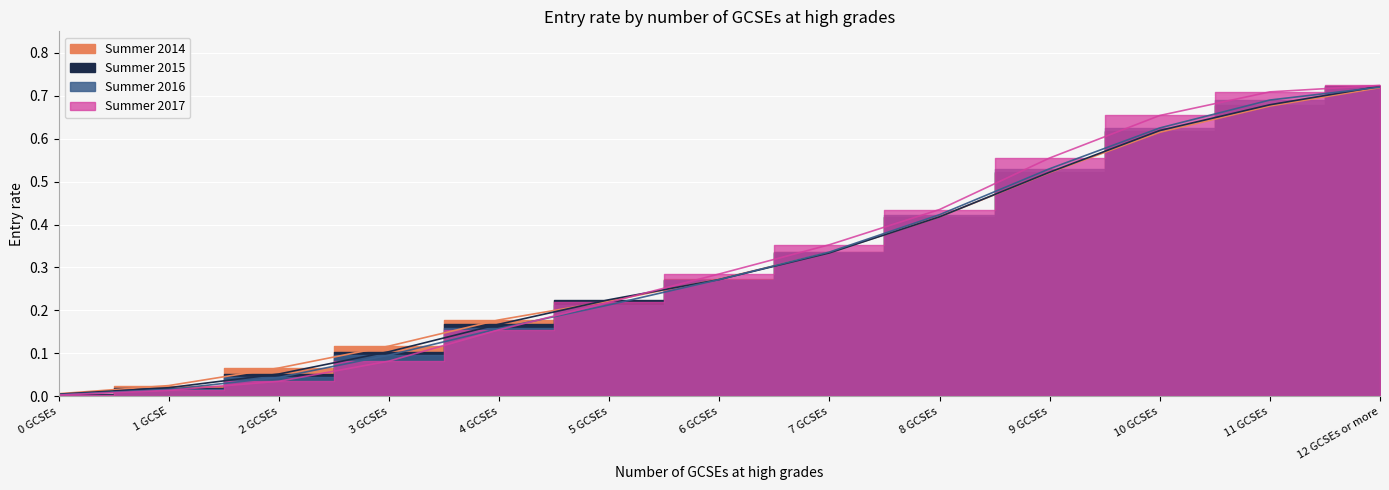

At how many categories does at least one series exceed 0?

13